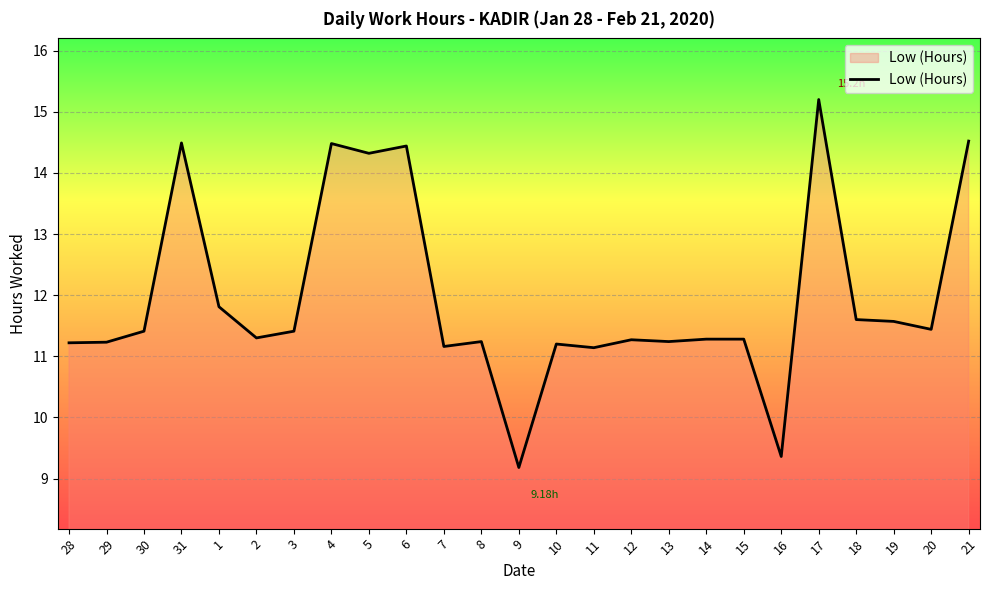

Where does the data first go above 11?

28